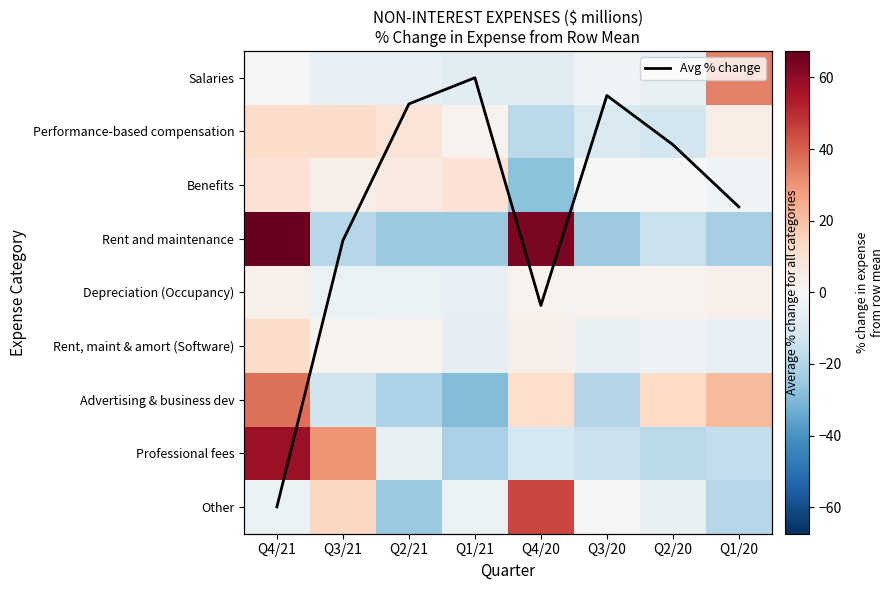

Which series has the largest total across all categories?

Avg % change